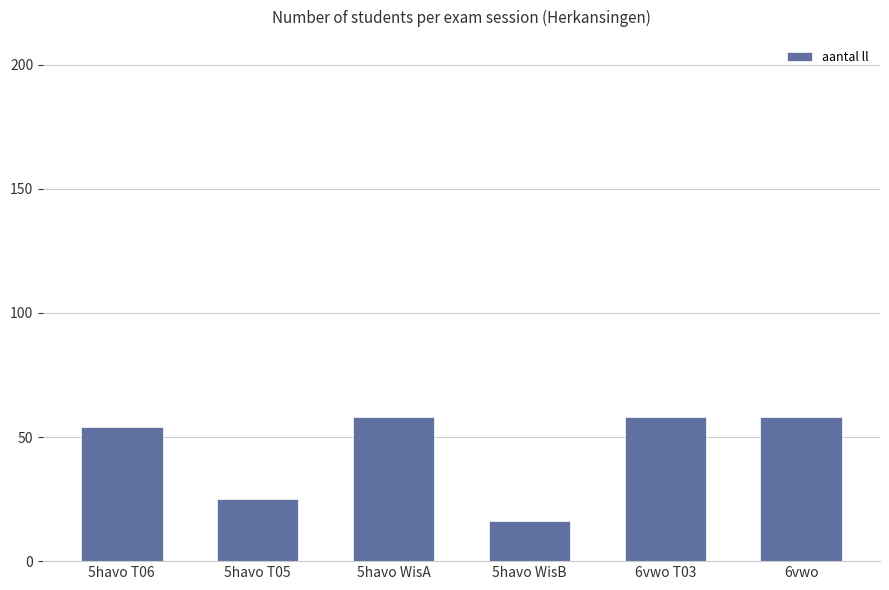

Are the bars grouped side by side (vs. stacked)?

No